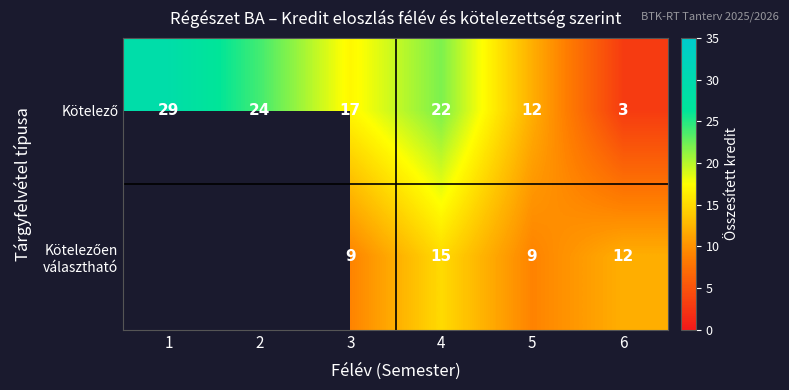

What is the total value across all series at 3?

26